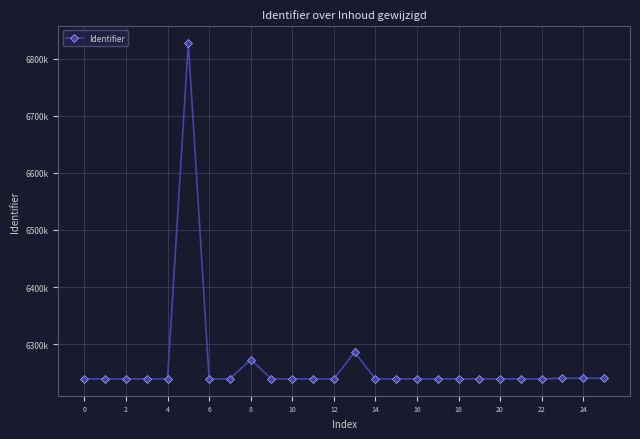

At which label is the value closest to 6533307?

13